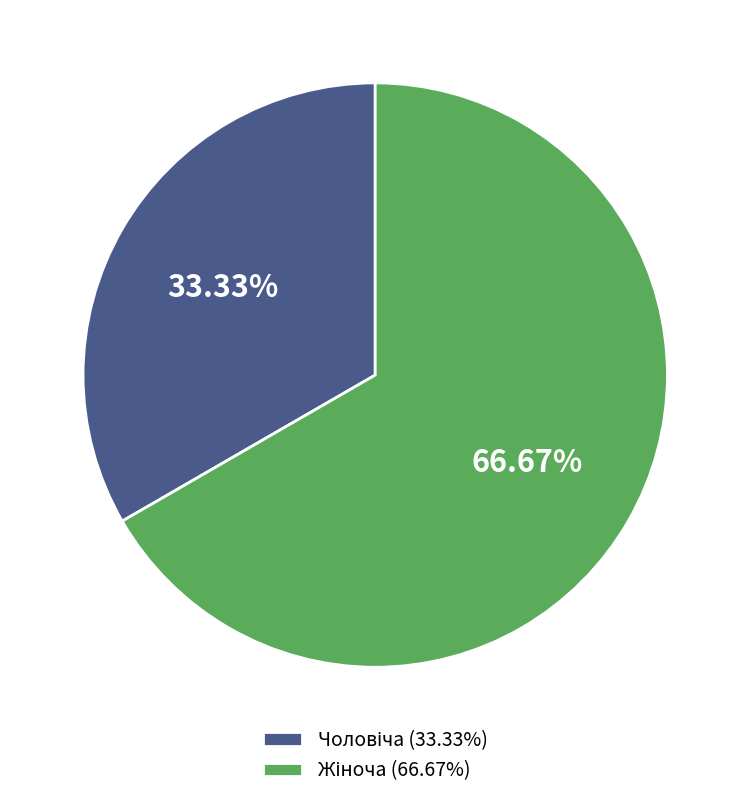

Is there any slice that represents more than half of the pie?

Yes